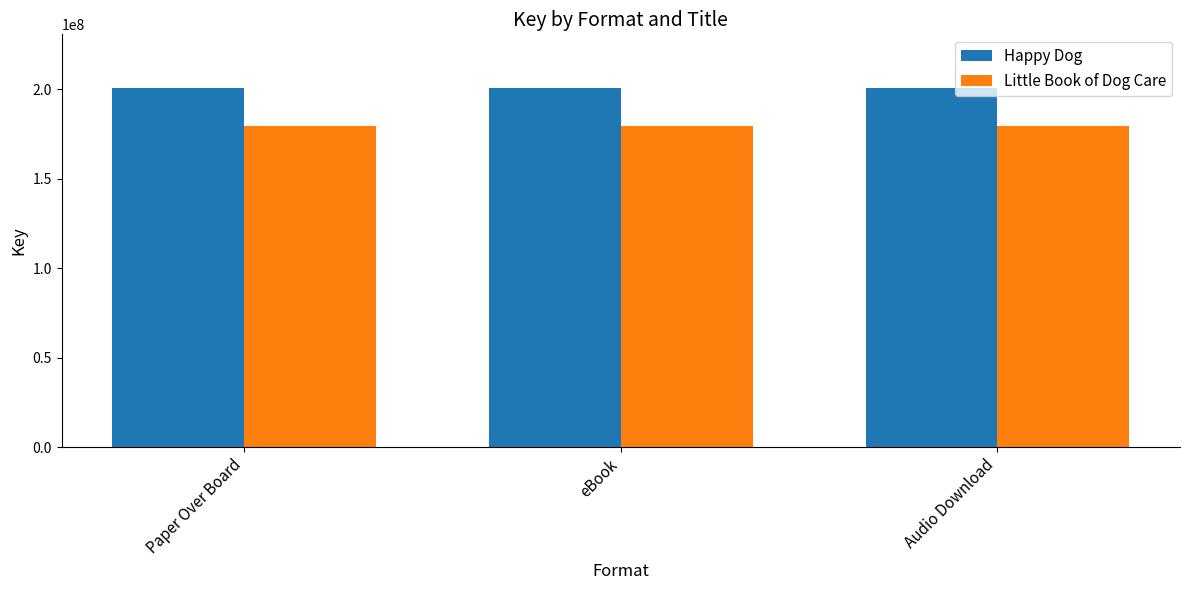

What is the maximum value shown in the chart?

200560070